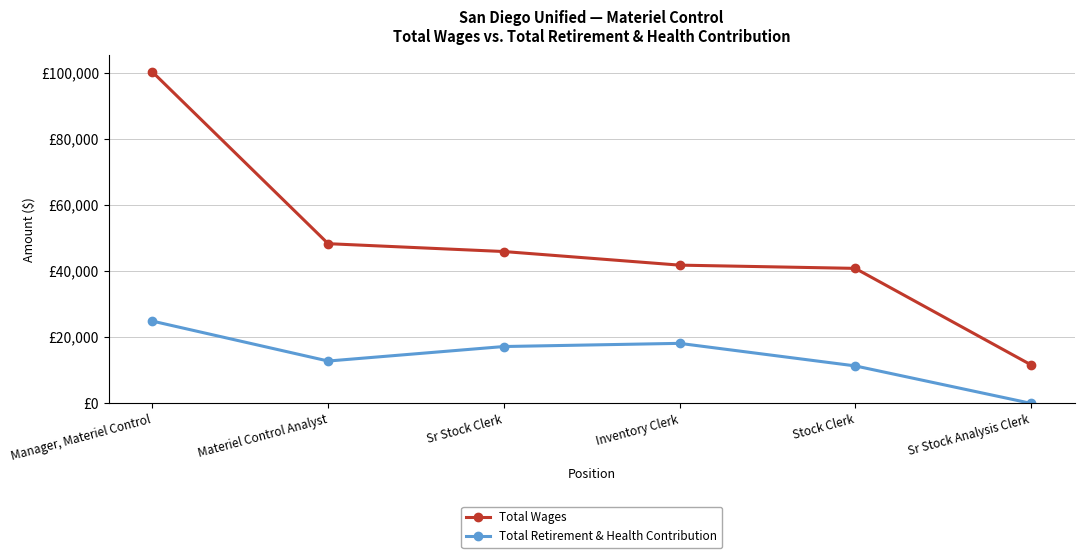

Is this an area chart (filled region under the line)?

No